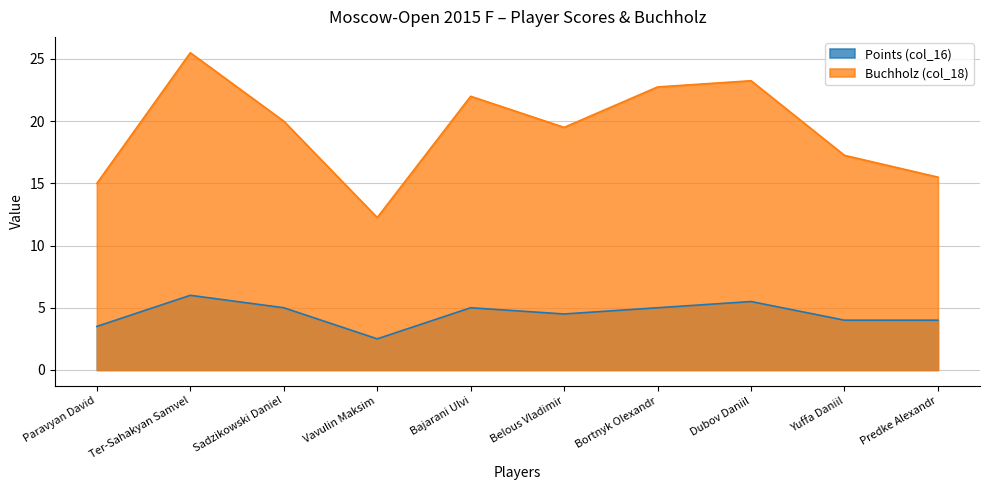

How many interior local peaks does the Buchholz (col_18) series have?

3